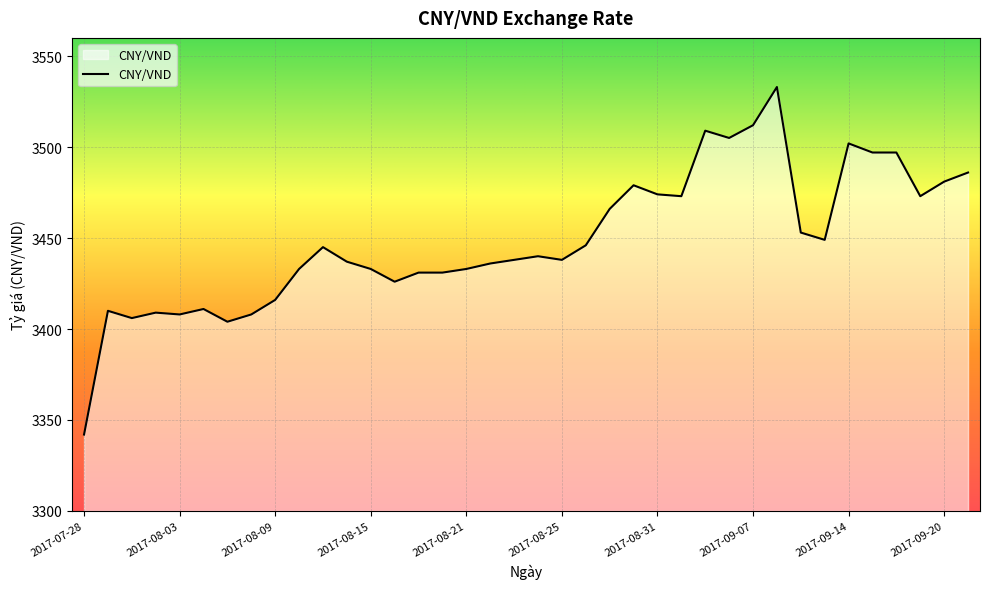

What is the smallest value displayed?

3342